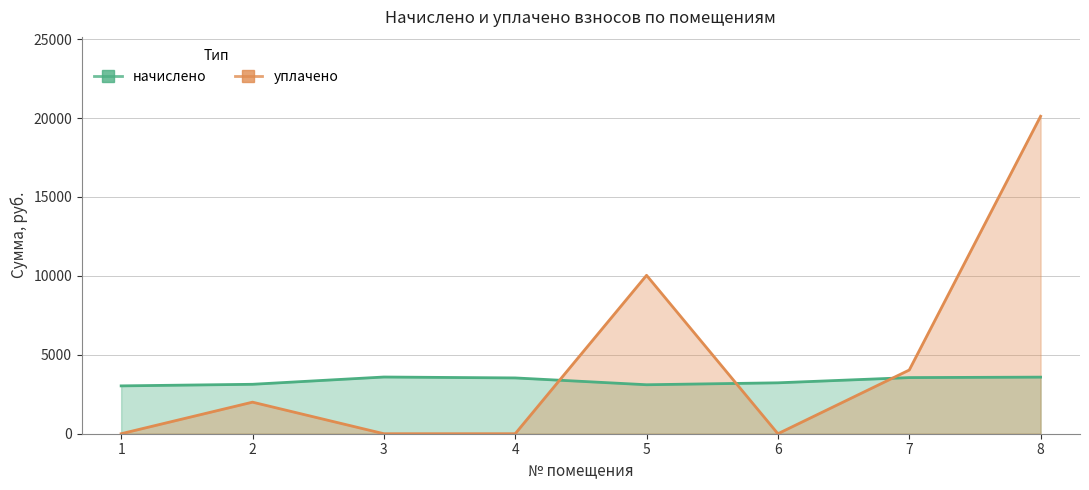

What is the difference between the maximum and minimum values in the начислено series?

561.6